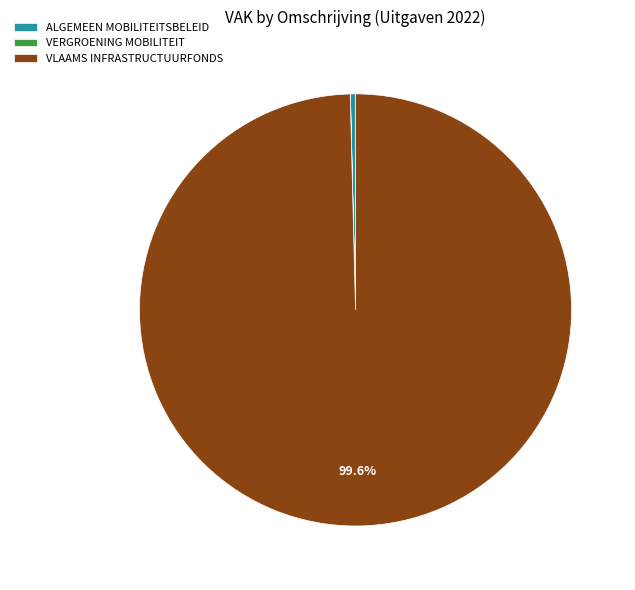

What percentage is NOT represented by VLAAMS INFRASTRUCTUURFONDS?

0.4%